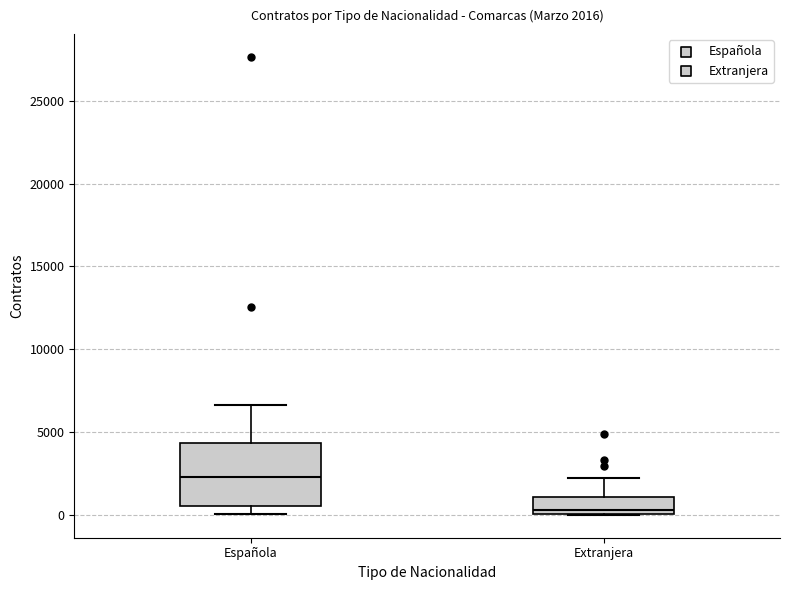

Which box is the tallest, from its lower edge to its upper edge?

Española